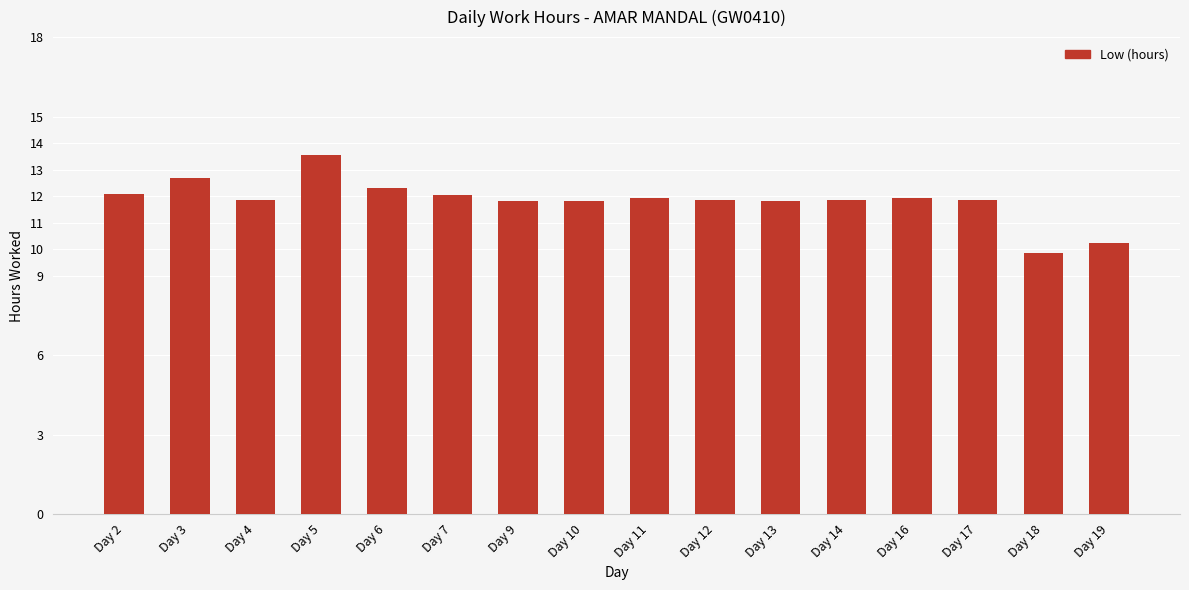

What is the sum of all values?

189.5